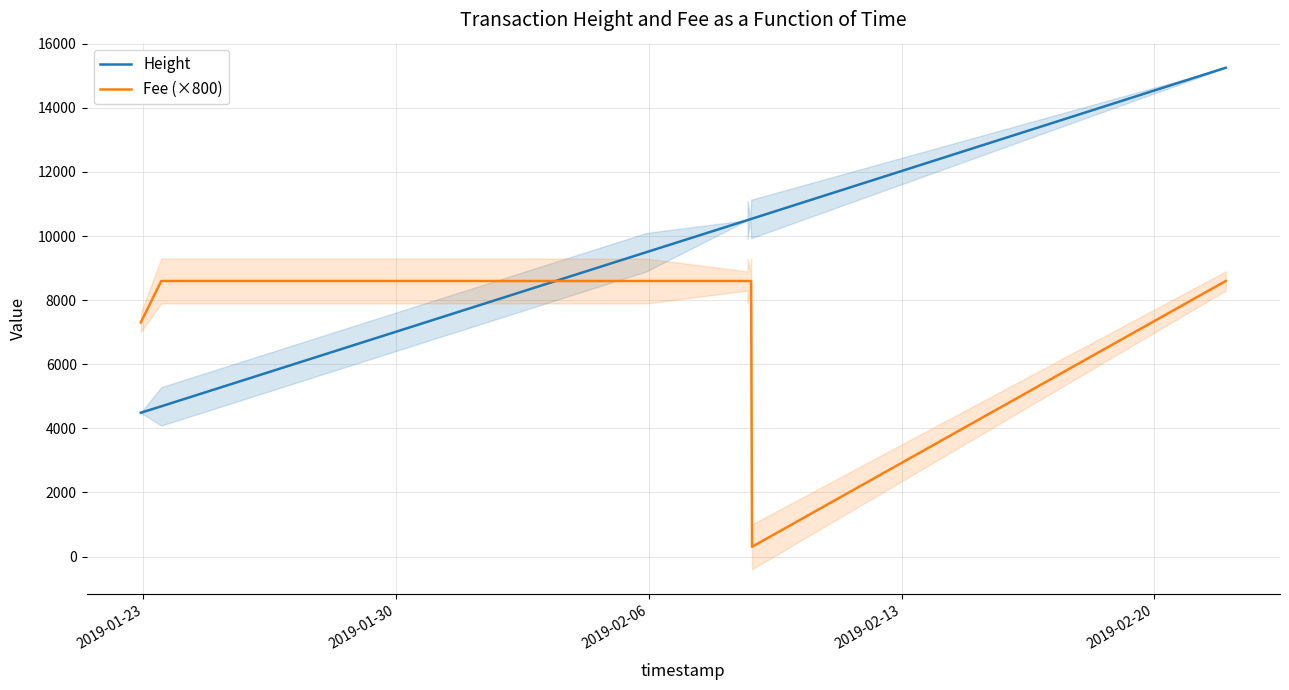

What is the lowest value of the Height series?

4488.0